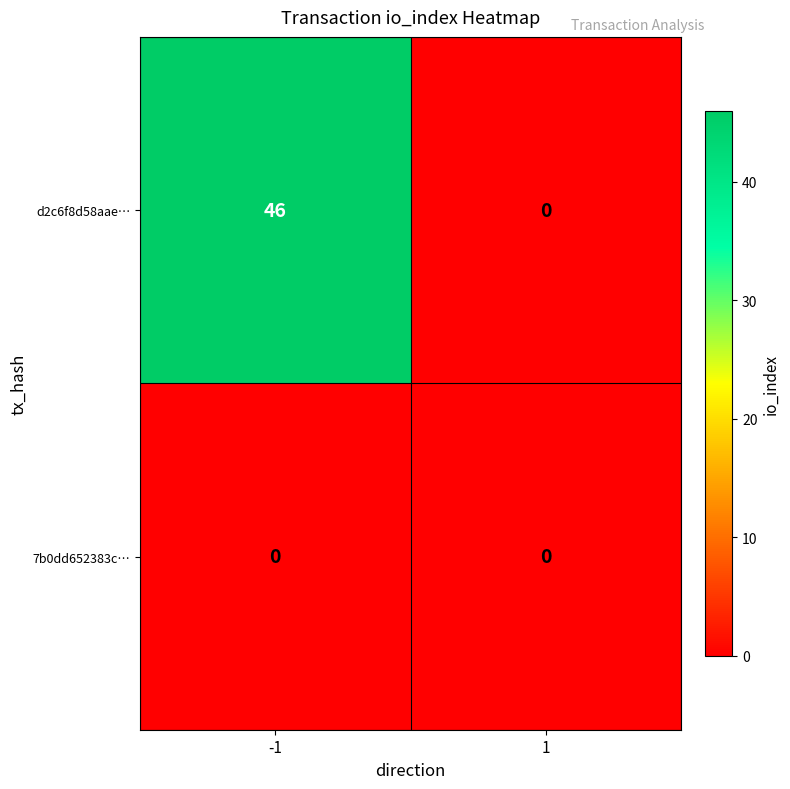

What is the sum of all d2c6f8d58aae… values?

46